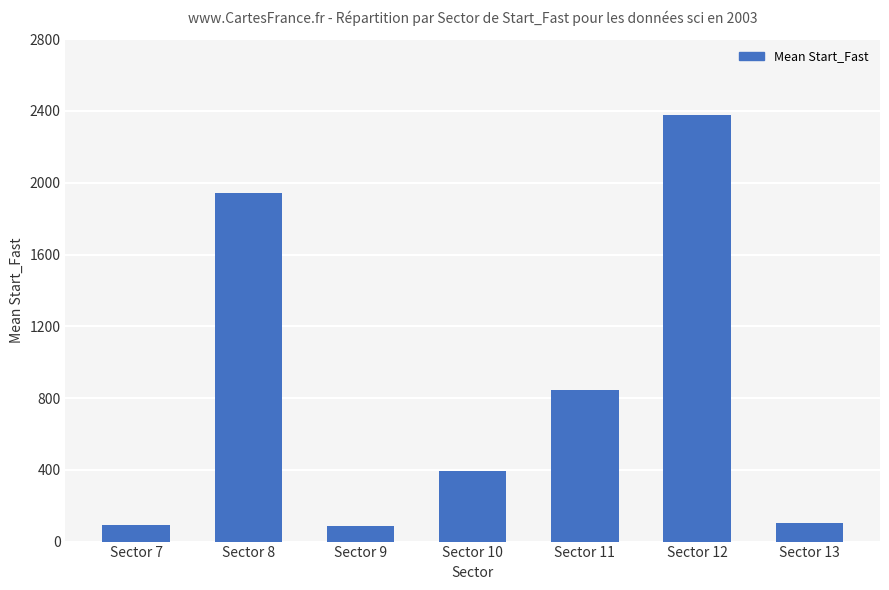

What is the greatest value displayed?

2376